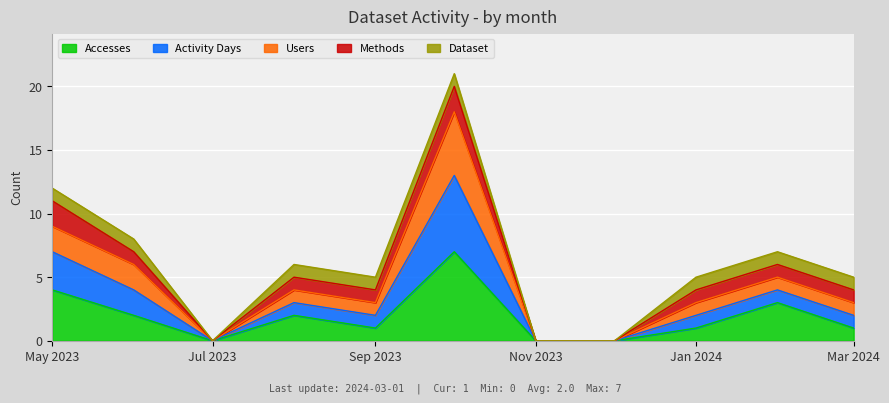

What value does the Accesses series have at May 2023?

4